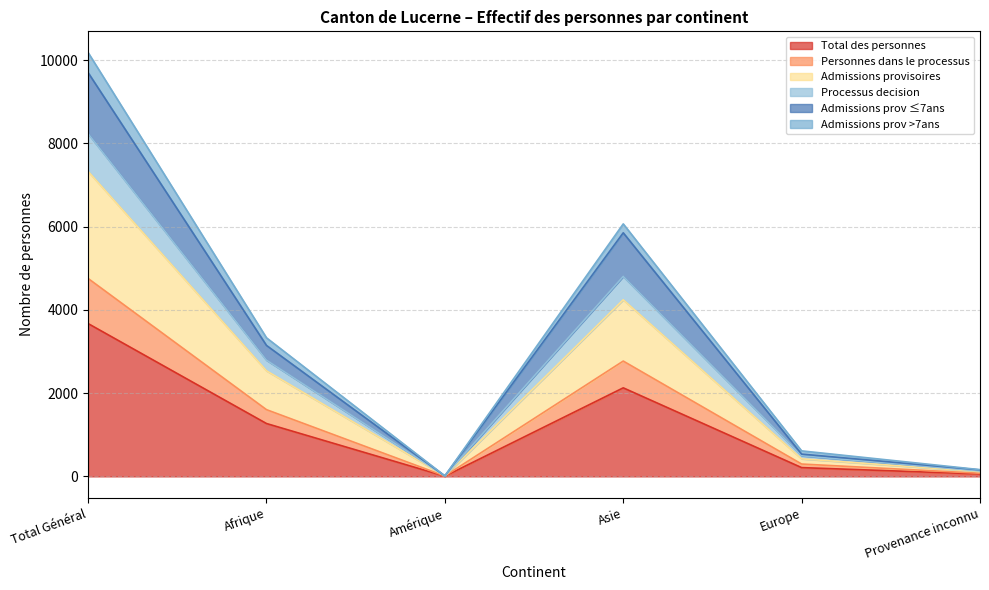

At which label does Total des personnes reach its peak?

Total Général